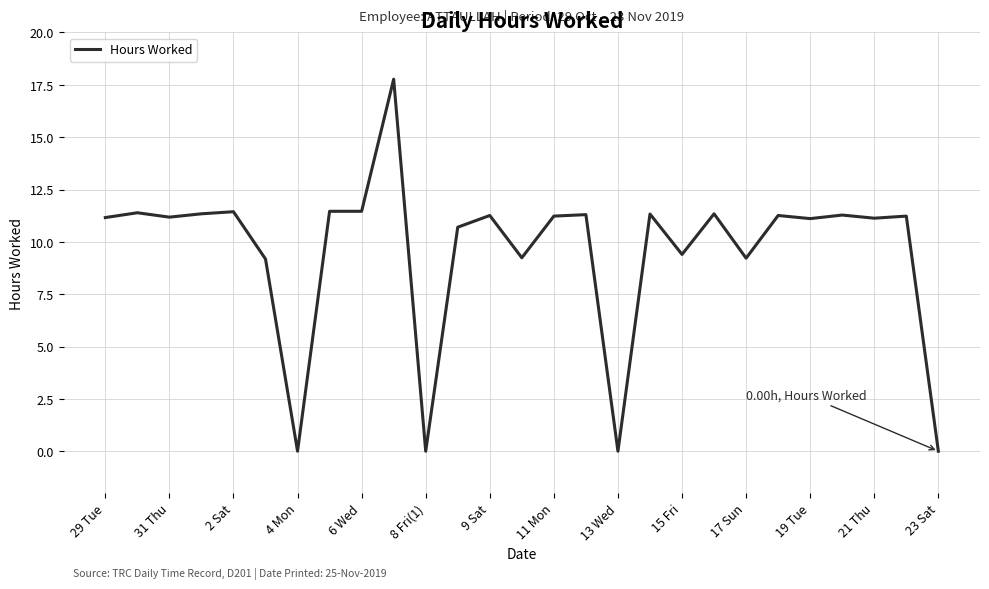

What is the difference between the maximum and minimum values?

17.8